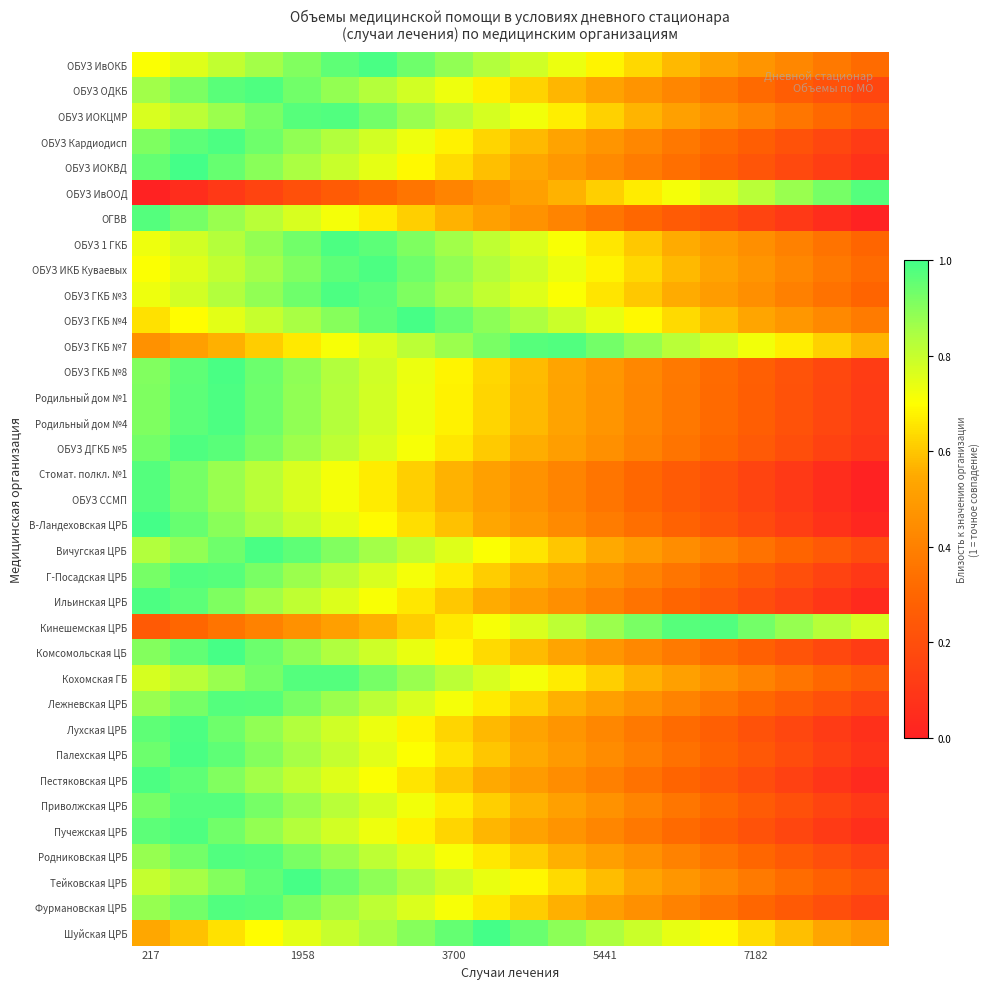

Which series has the largest range (max minus min)?

ОБУЗ ИвООД